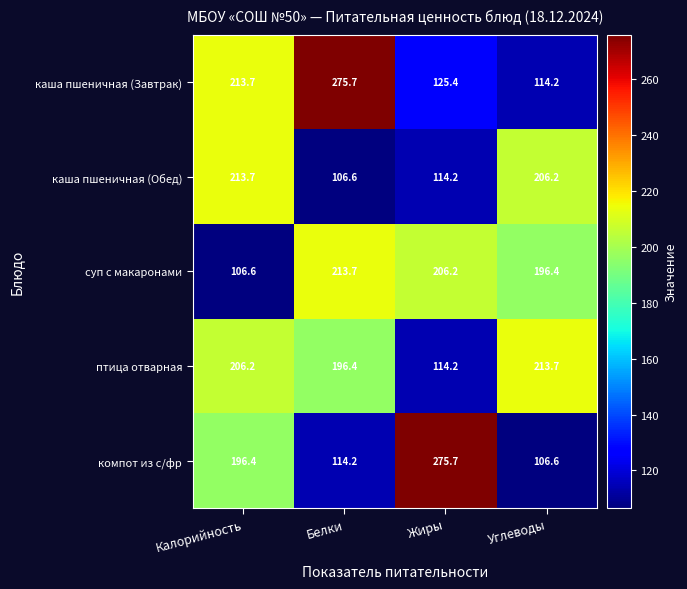

What is the average value of the птица отварная series?

182.6